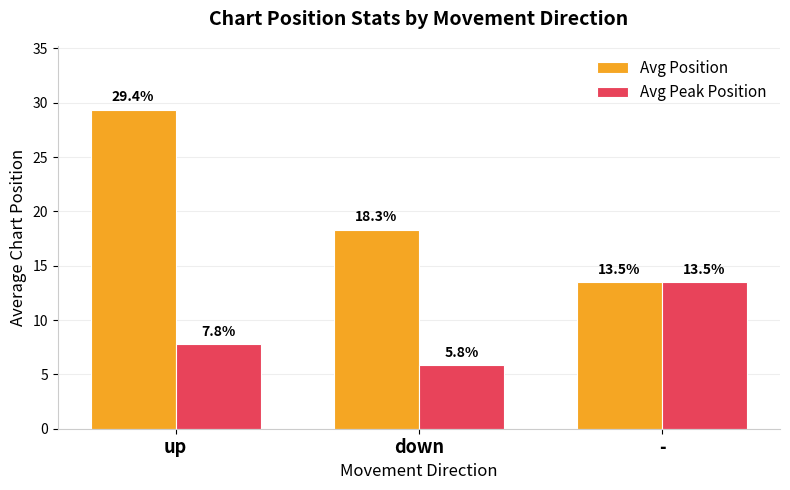

Reading right to left, extract all data points from this chart.

Avg Position: -=13.5	down=18.3	up=29.4
Avg Peak Position: -=13.5	down=5.8	up=7.8